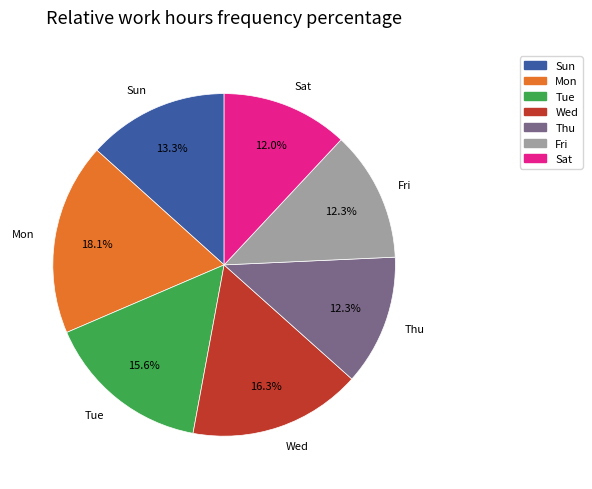

Is the sum of Thu and Sat greater than half?

No